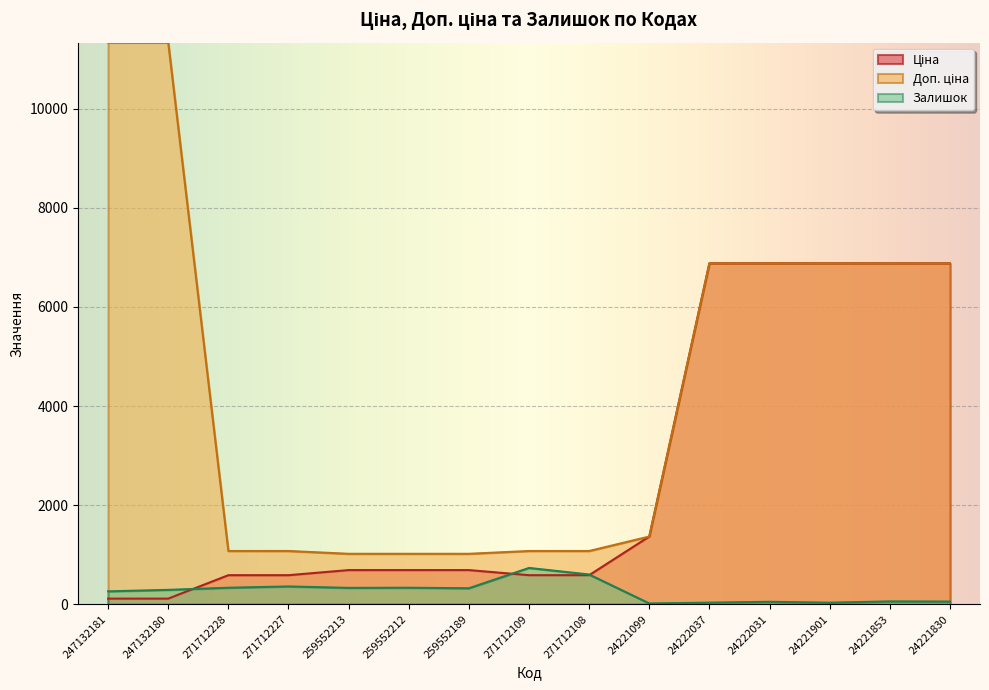

Where is Залишок nearest to the value 374?

271712227